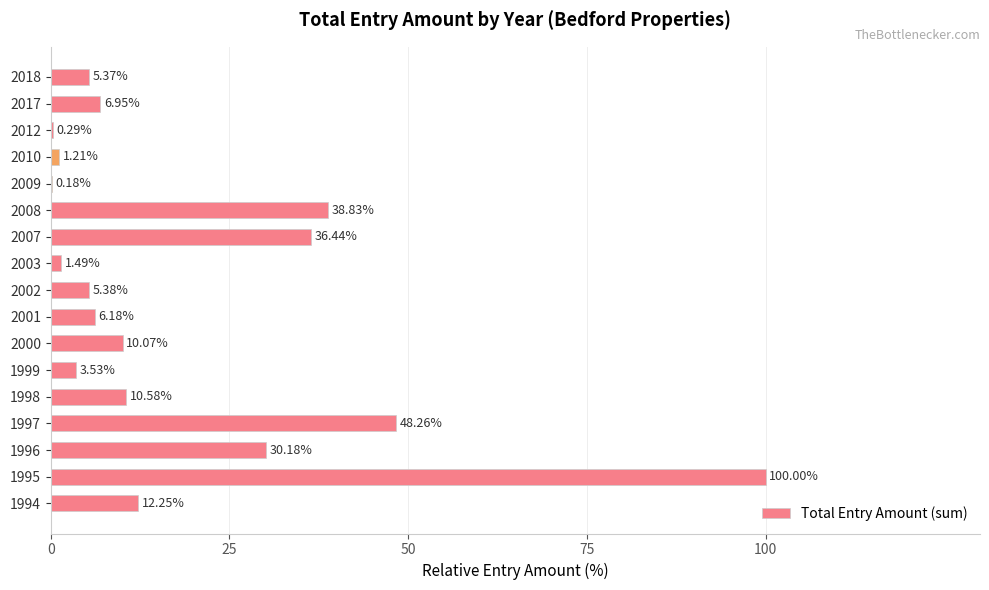

What is the sum of the values at 1996 and 1999?

33.7